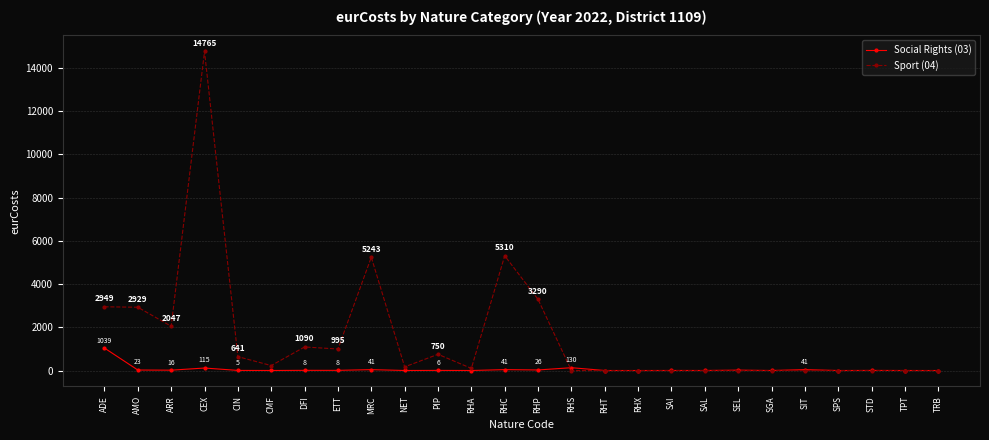

Read the Social Rights (03) value at CMF.

1.8